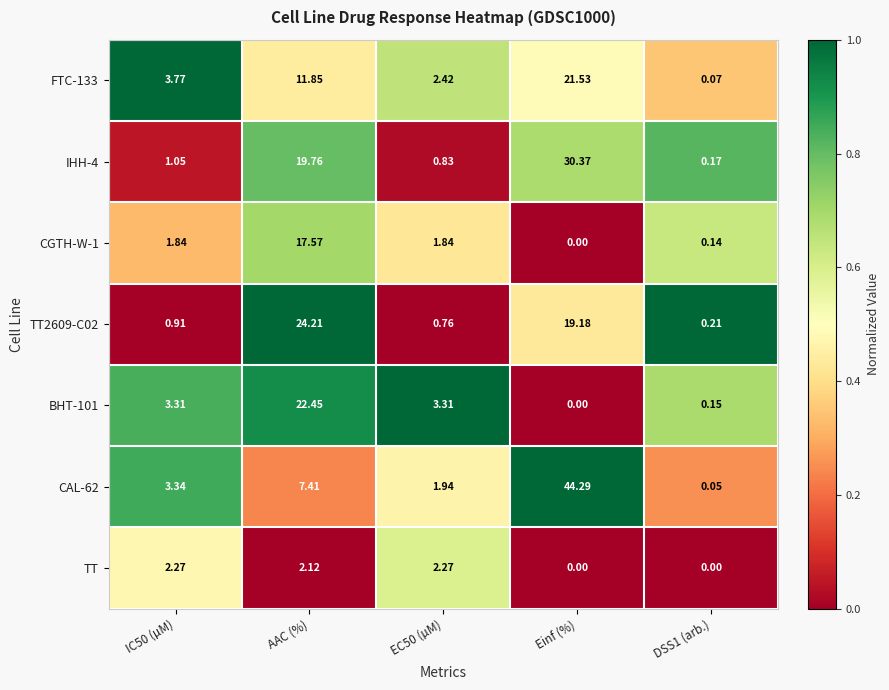

Which category has the highest value across all series?

Einf (%)